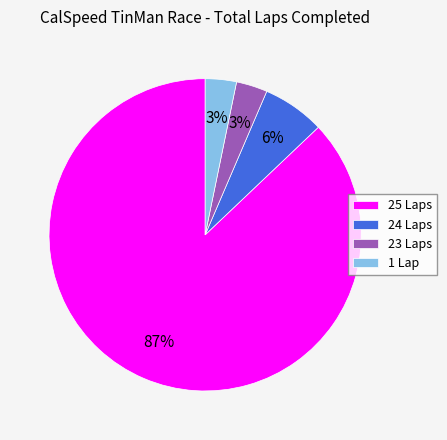

Does any single category account for the majority?

Yes